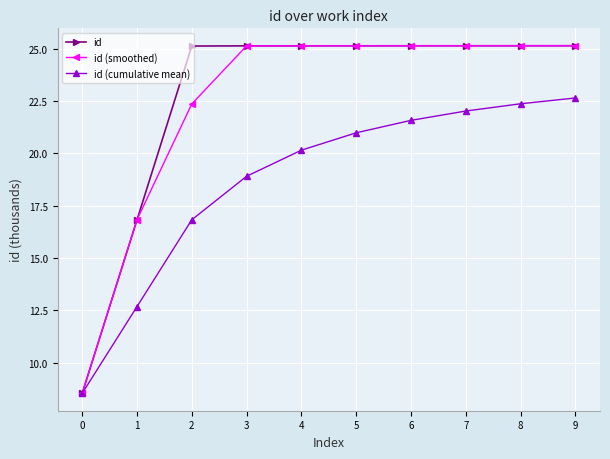

The value of id at 8 is 25.1. True or false?

True